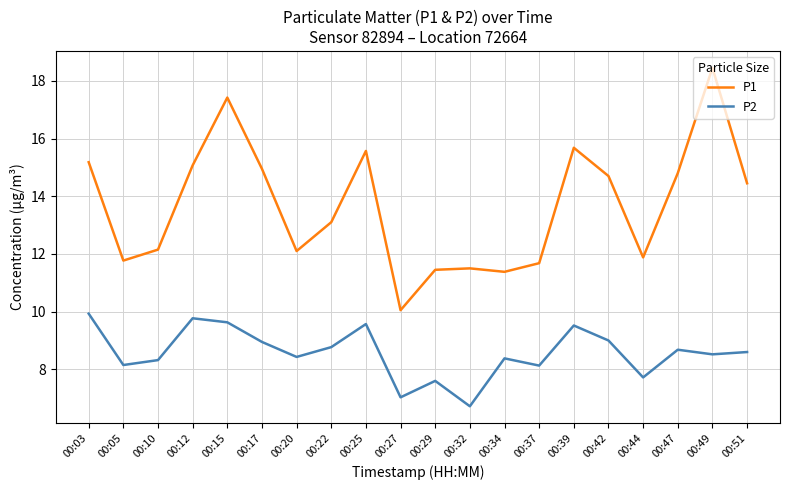

What is the minimum value for P2?

6.7